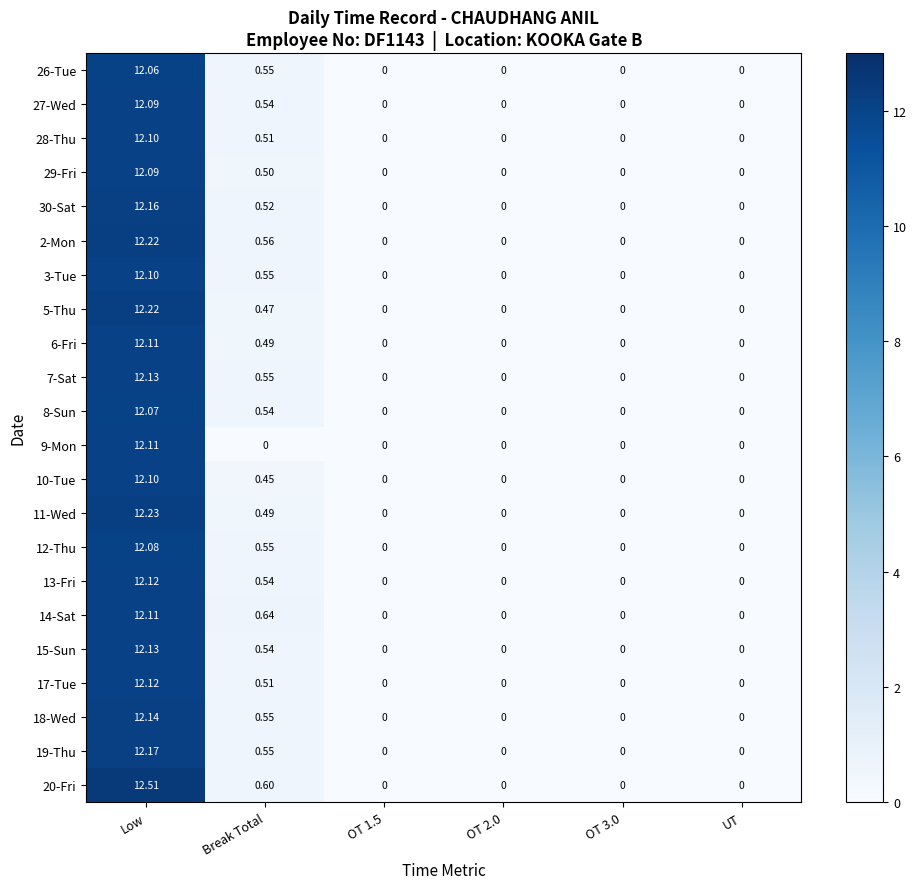

At which category does the chart reach its peak across all series?

Low